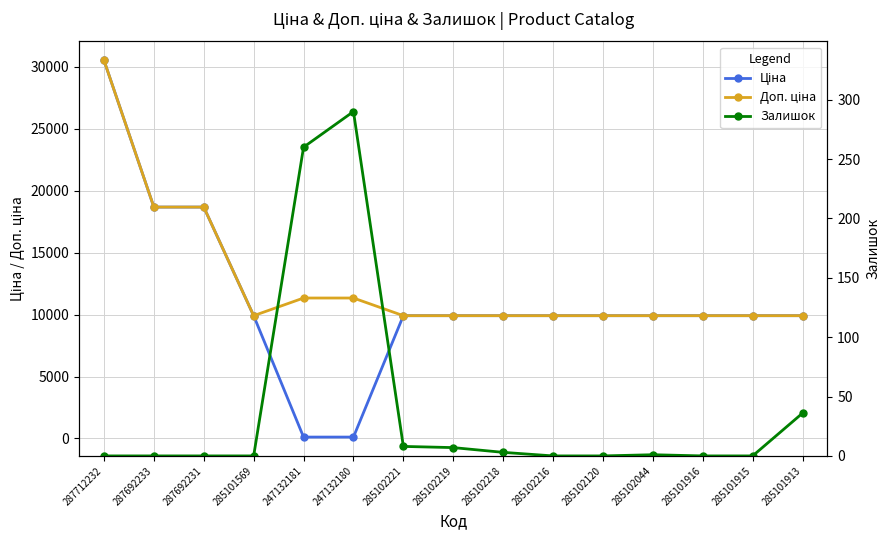

True or false: Залишок and Ціна cross at least once.

True